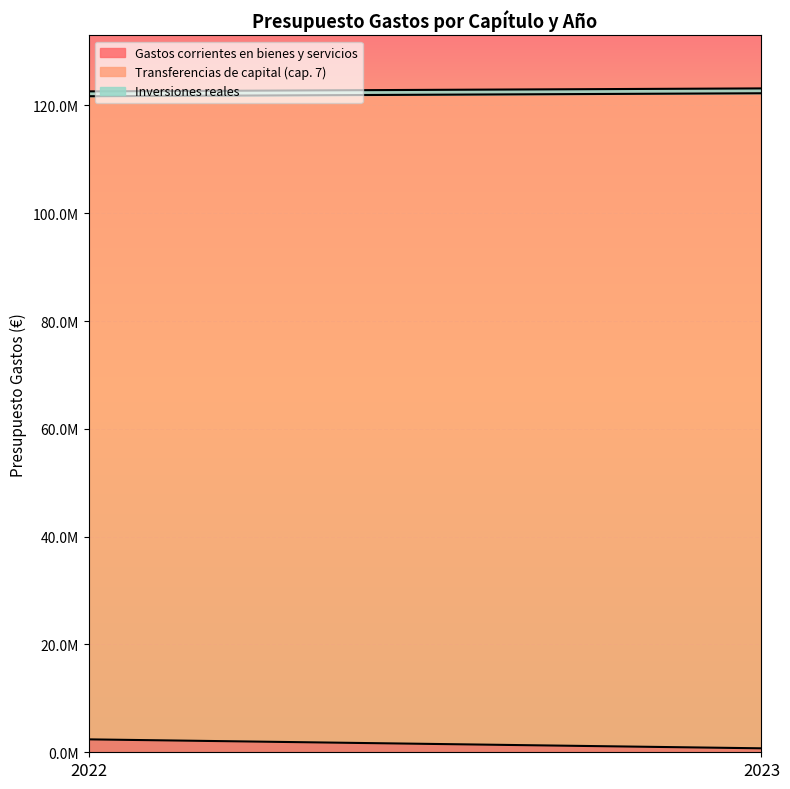

Reading left to right, list all the values displayed in this chart.

Gastos corrientes en bienes y servicios: 2394780	734390
Transferencias de capital (cap. 7): 119305220	121515610
Inversiones reales: 900000	900000